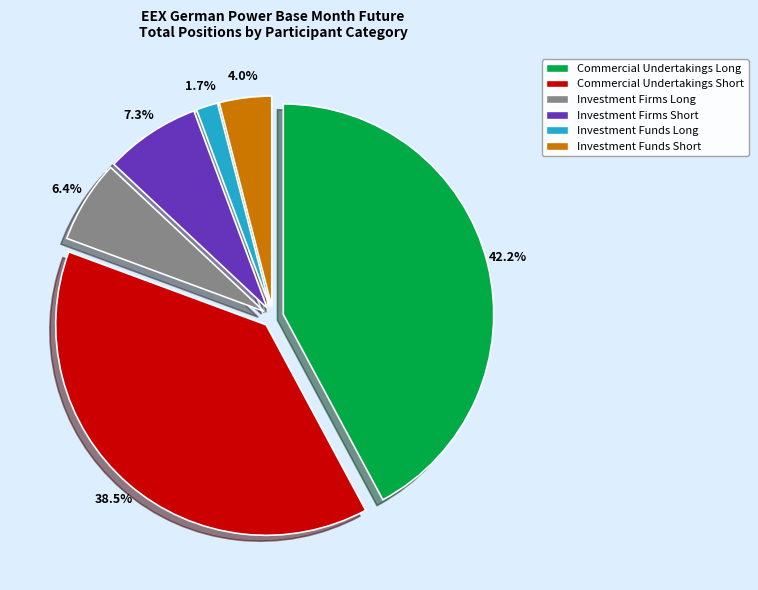

To the nearest percent, what is the combined percentage of Investment Funds Short and Investment Firms Short?

11%